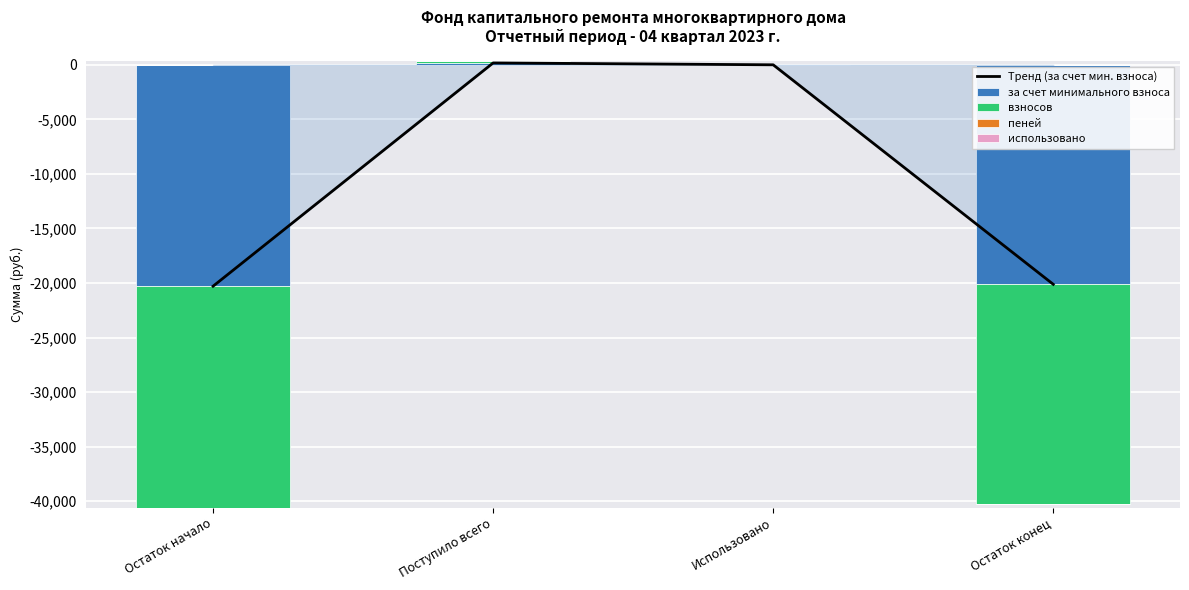

What are all the series names shown in the legend?

Тренд (за счет мин. взноса), за счет минимального взноса, взносов, пеней, использовано